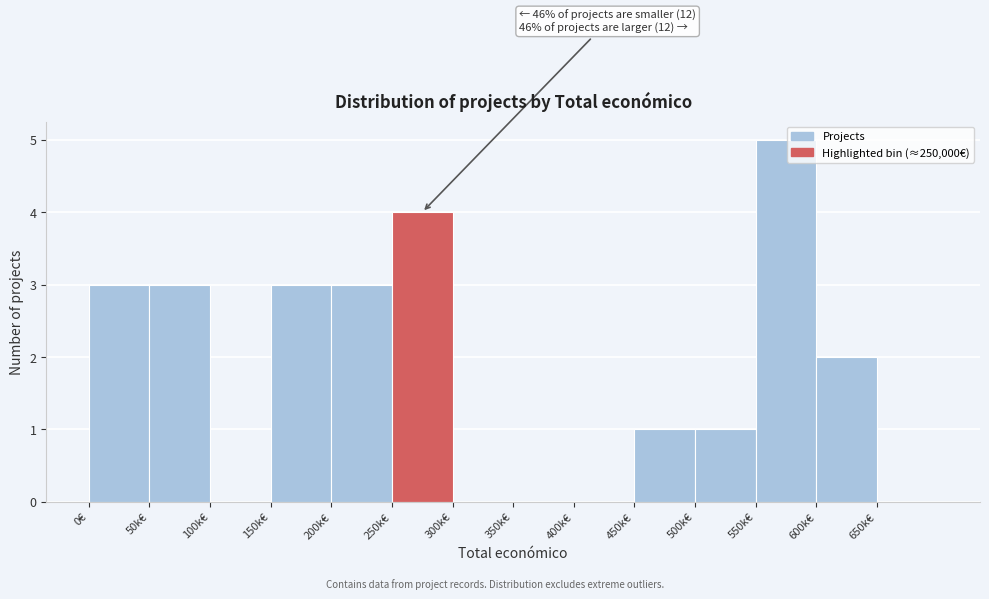

Reading left to right, transcribe all the data shown in this chart.

0€=3	50k€=3	100k€=0	150k€=3	200k€=3	250k€=4	300k€=0	350k€=0	400k€=0	450k€=1	500k€=1	550k€=5	600k€=2	650k€=0